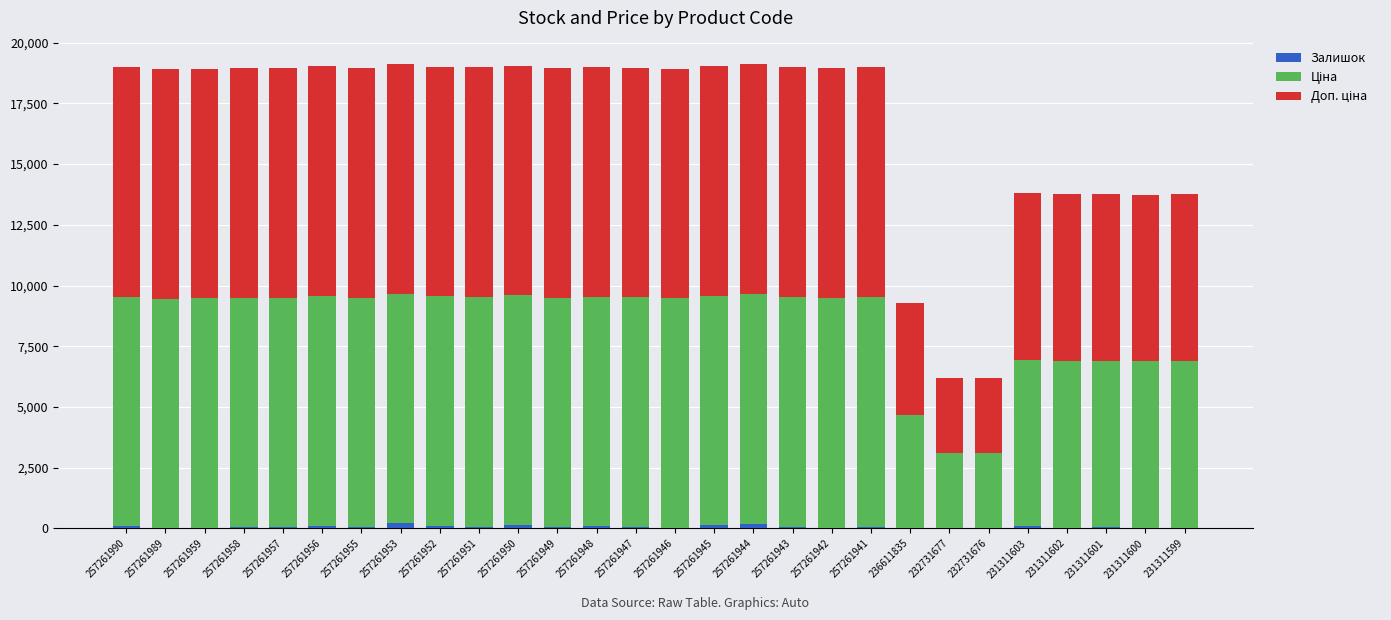

What is the sum of all Залишок values?

1684.0